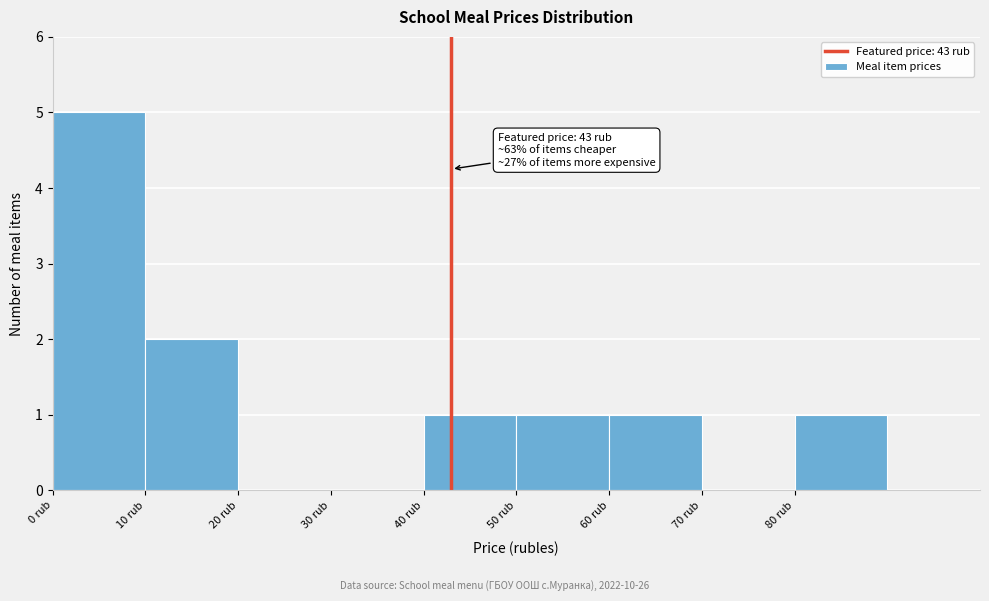

Which range on the x-axis has the tallest bar?

0 to 10